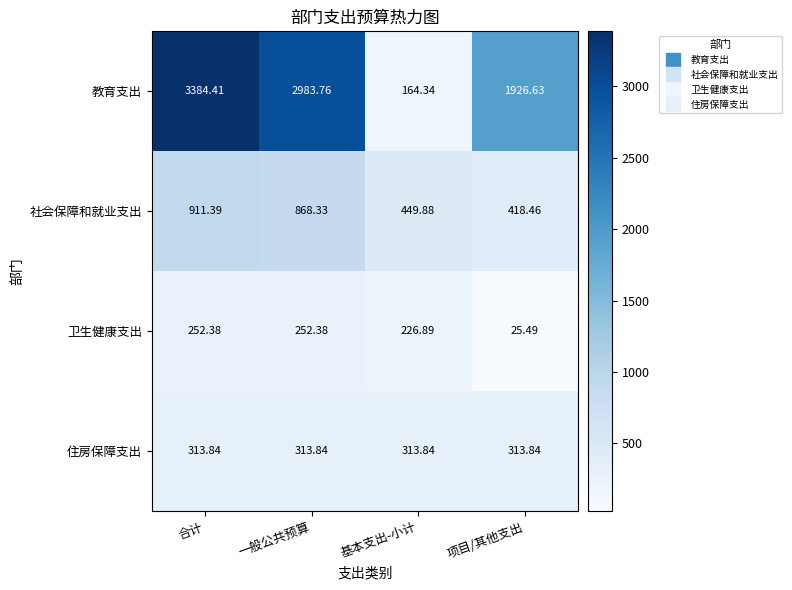

At how many categories does at least one series exceed 99?

4